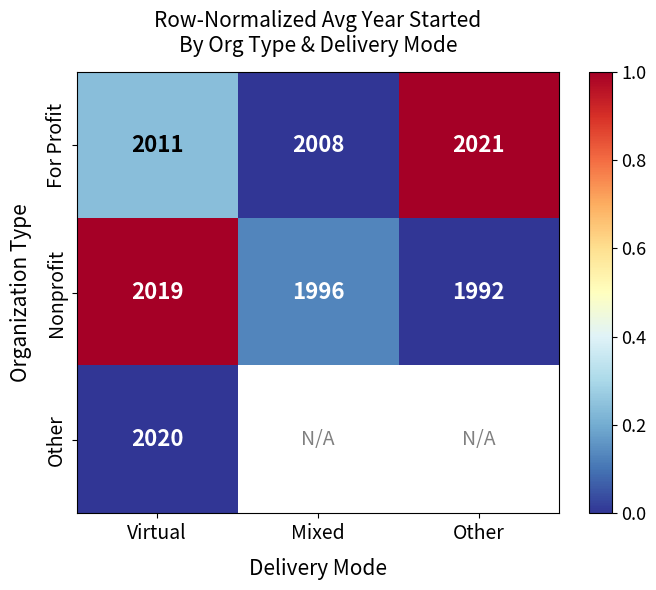

At which label does Nonprofit first exceed 1996?

Virtual